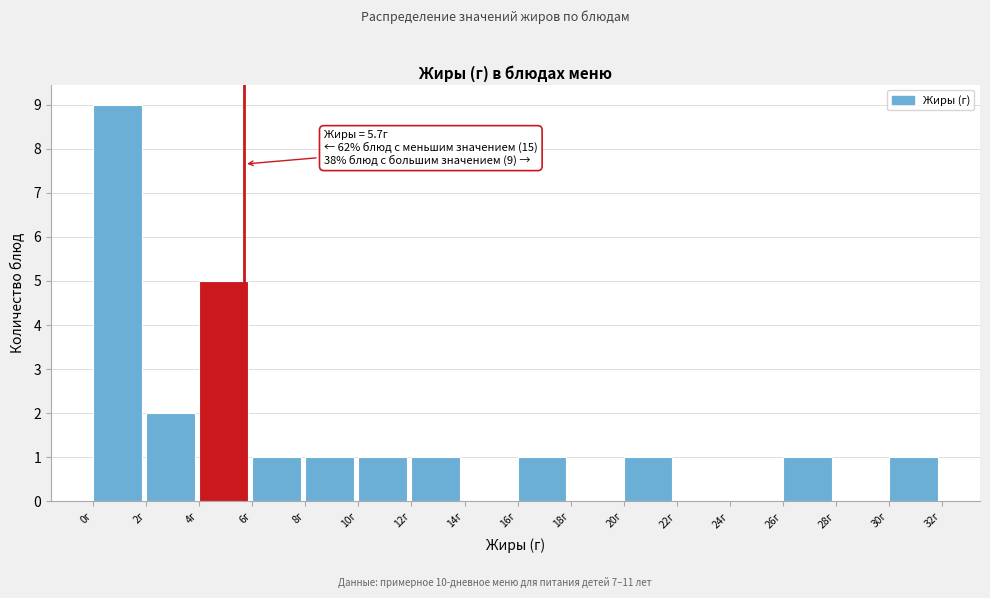

Which range on the x-axis has the tallest bar?

0 to 2